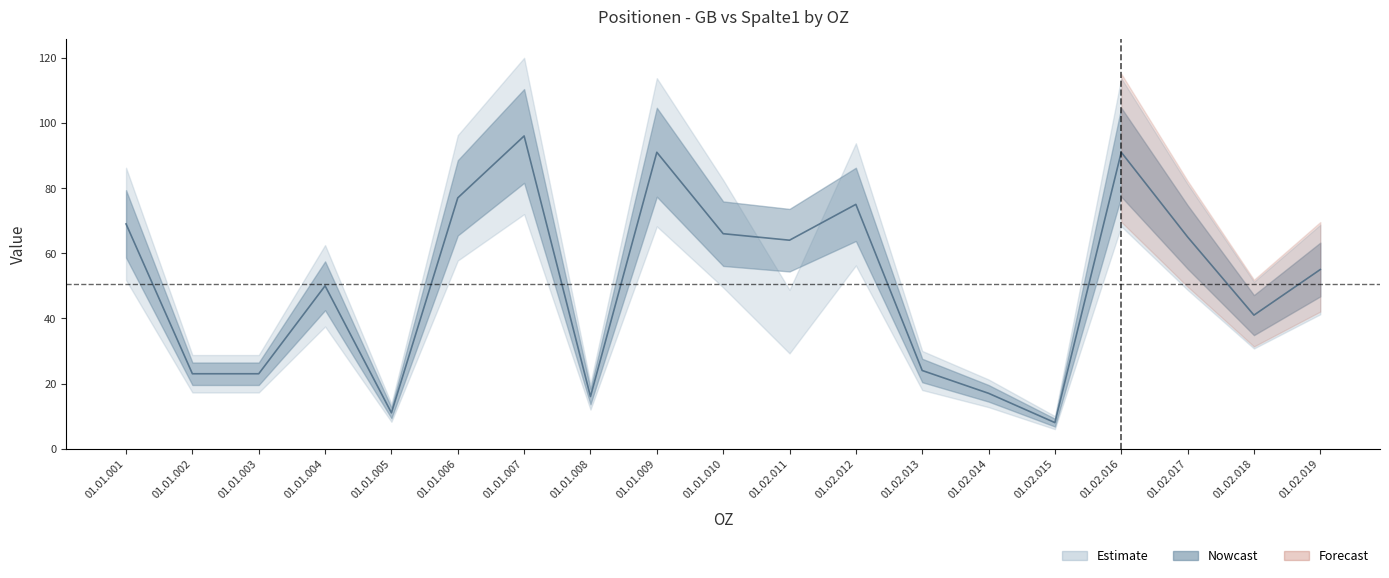

What is the difference between the values at 01.02.016 and 01.02.013?

67